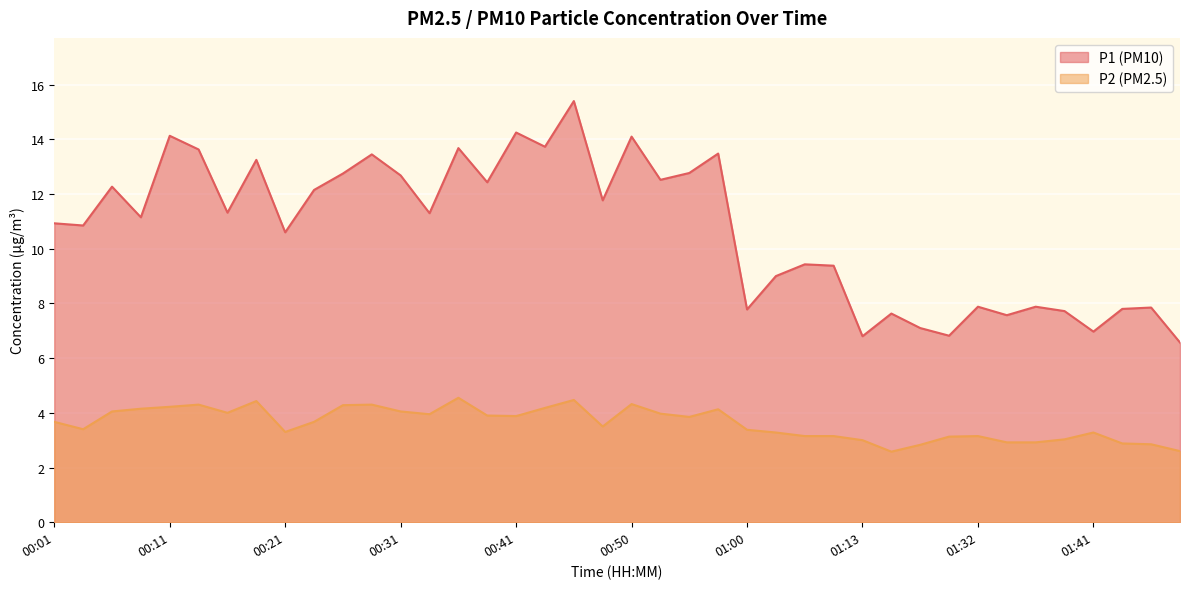

In P1, how many points are higher than both neighbors (excluding endpoints)?

14